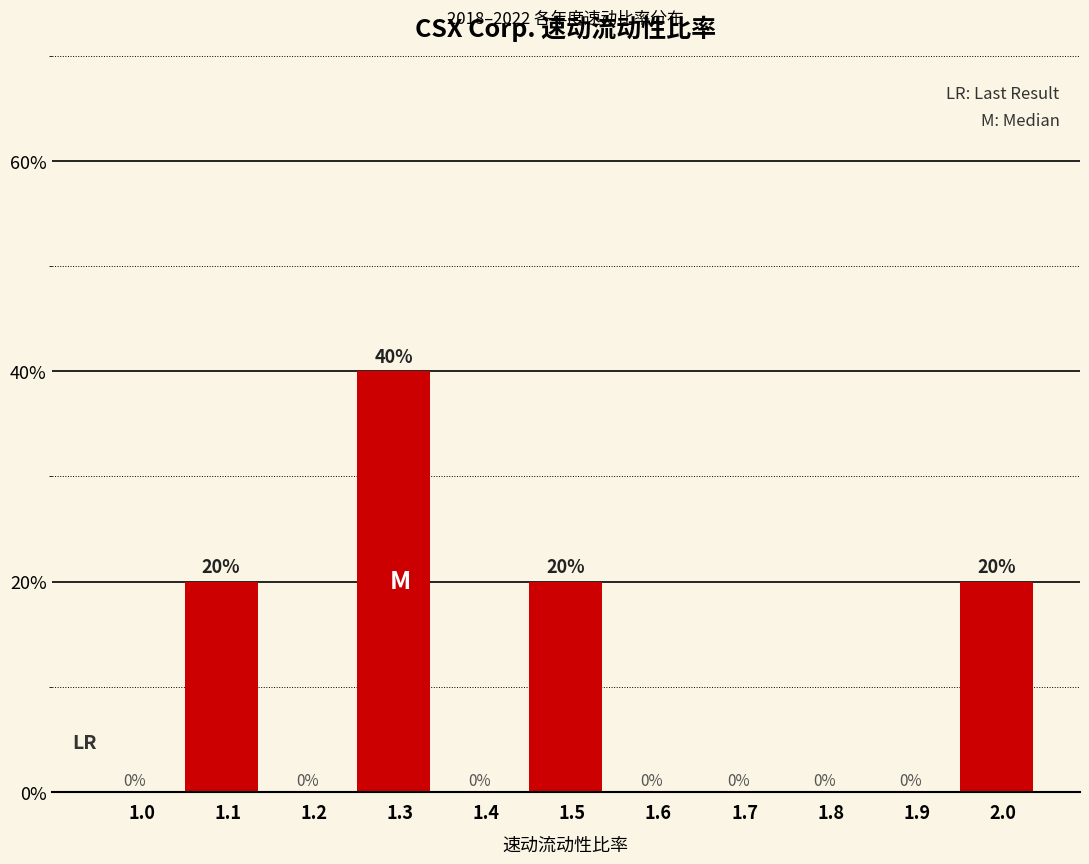

Reading left to right, what are all the values shown in this chart?

1.0=0	1.1=20	1.2=0	1.3=40	1.4=0	1.5=20	1.6=0	1.7=0	1.8=0	1.9=0	2.0=20